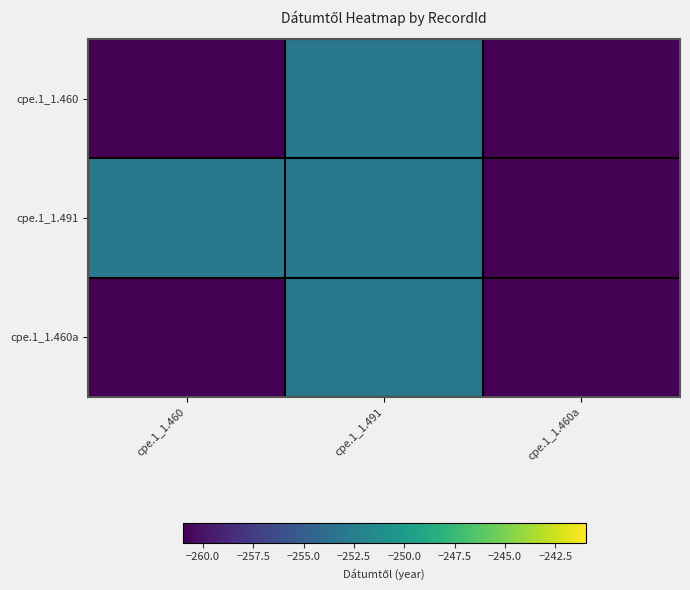

List the series in order of their peak value, highest first.

cpe.1_1.460, cpe.1_1.491, cpe.1_1.460a